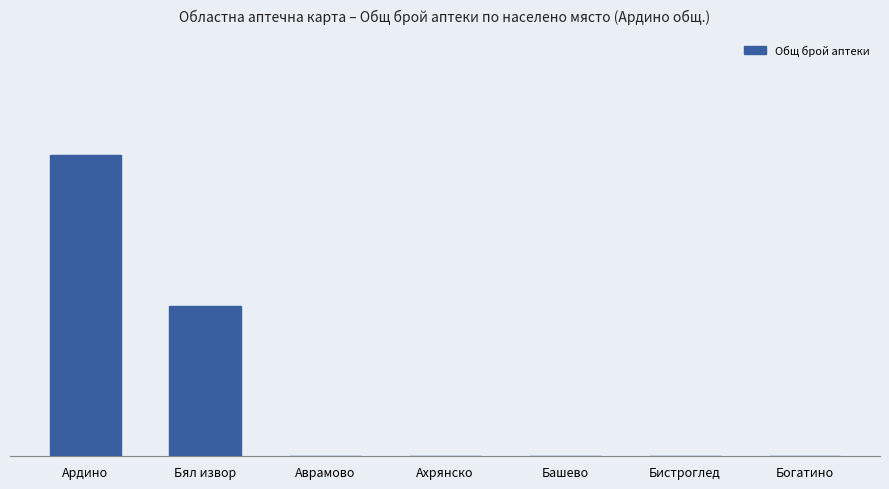

Are the bars horizontal?

No